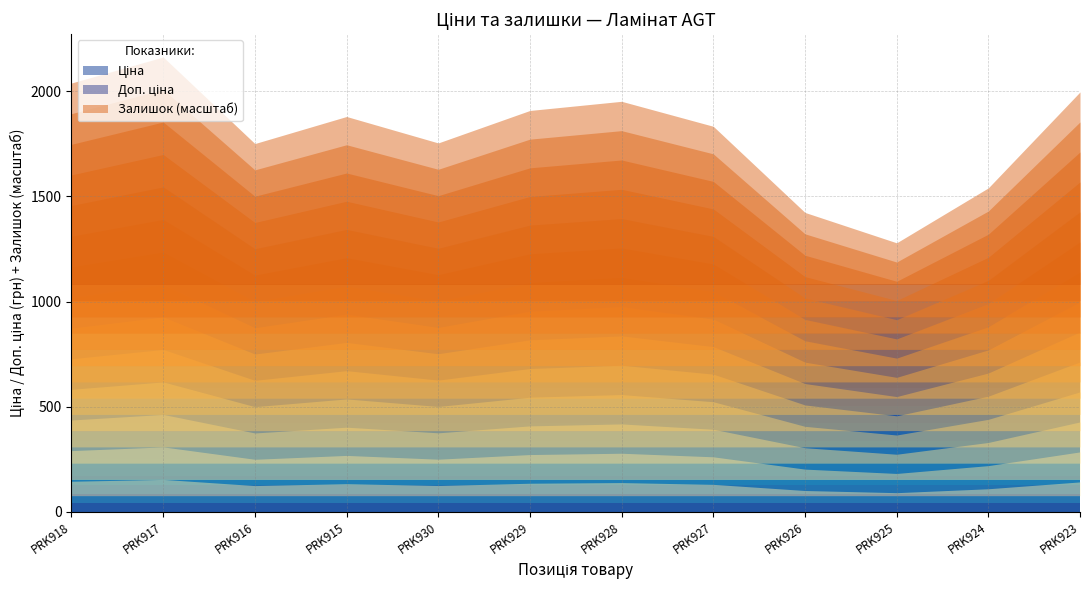

At Ламінат Marco Polo PRK915, list the series in order from largest to smallest.

Доп. ціна, Залишок, Ціна